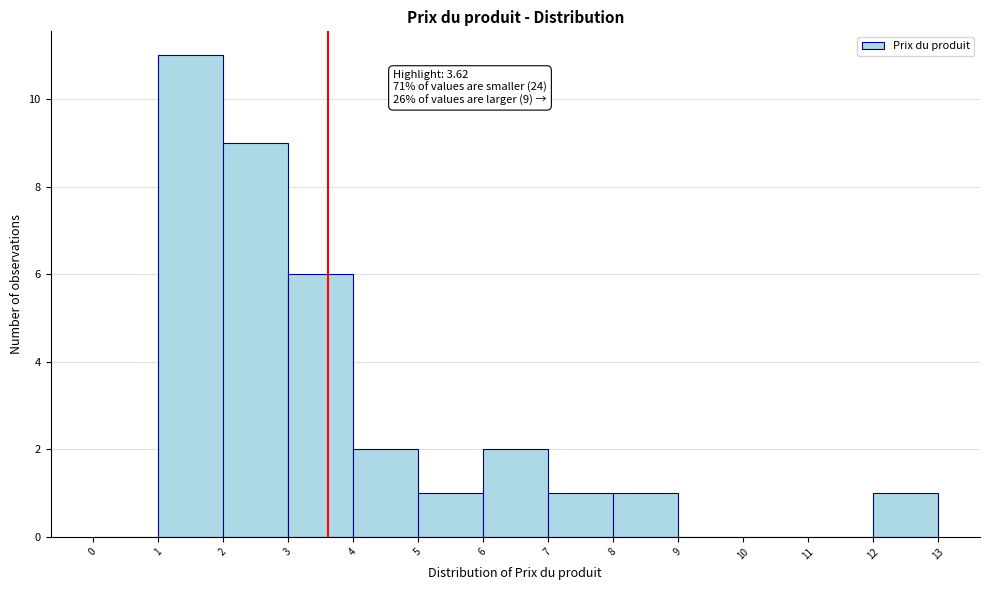

Over which range of the x-axis is the bar tallest?

1 to 2